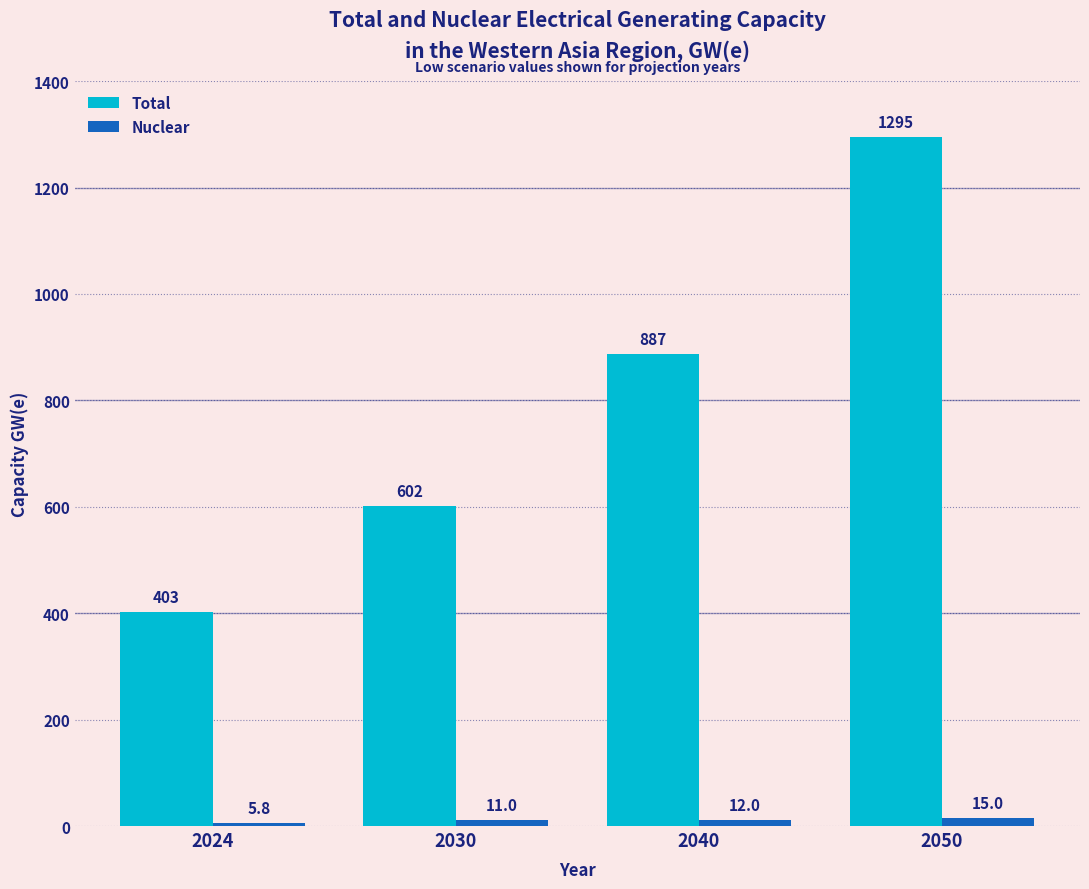

Which label corresponds to the largest value in the chart?

2050